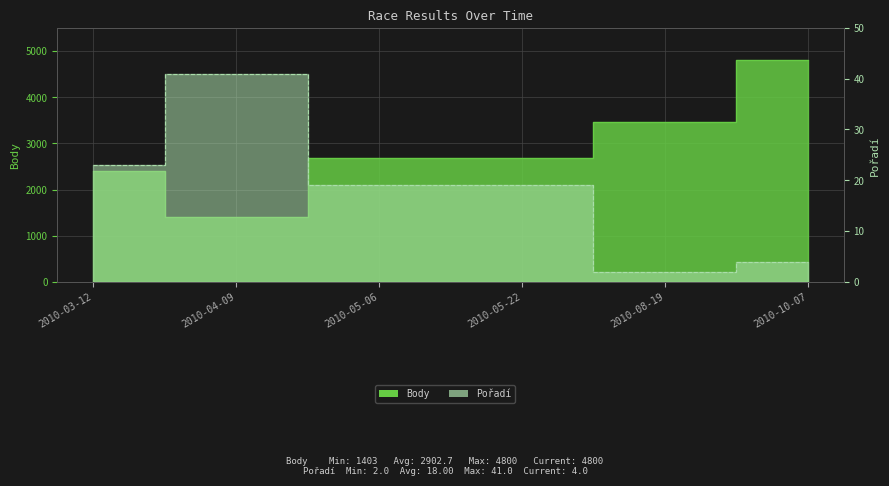

What is the label of the 6th point from the right?

2010-03-12